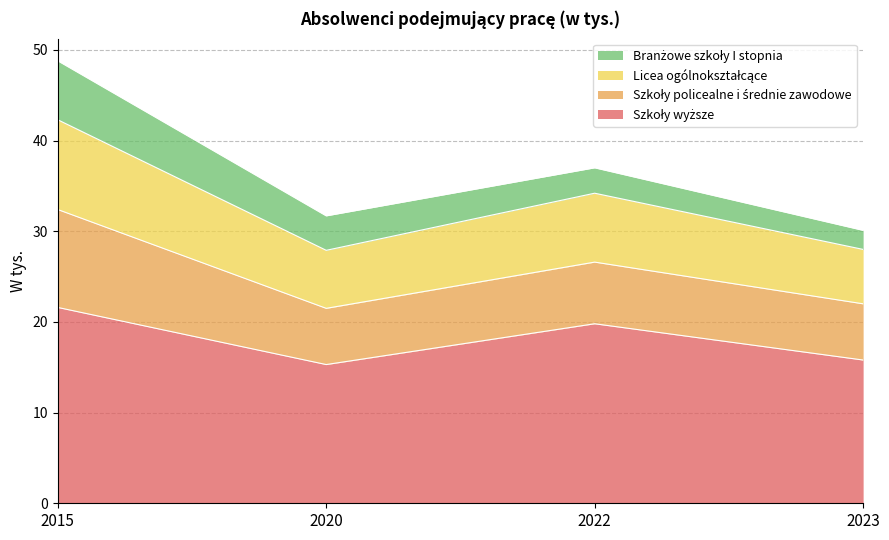

At which category is the sum across all series the highest?

2015